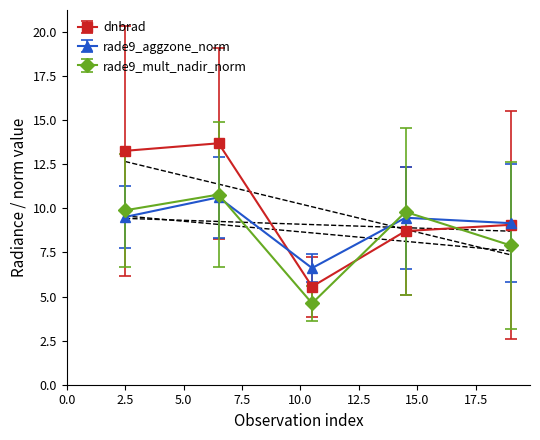

Rank the series by their average value, from highest to lowest.

dnbrad, rade9_aggzone_norm, rade9_mult_nadir_norm